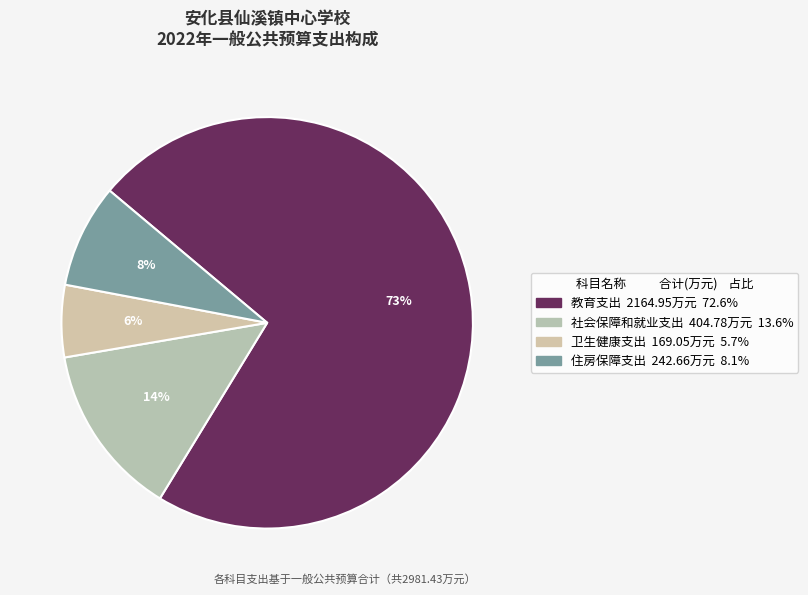

Count the number of slices in the pie.

4